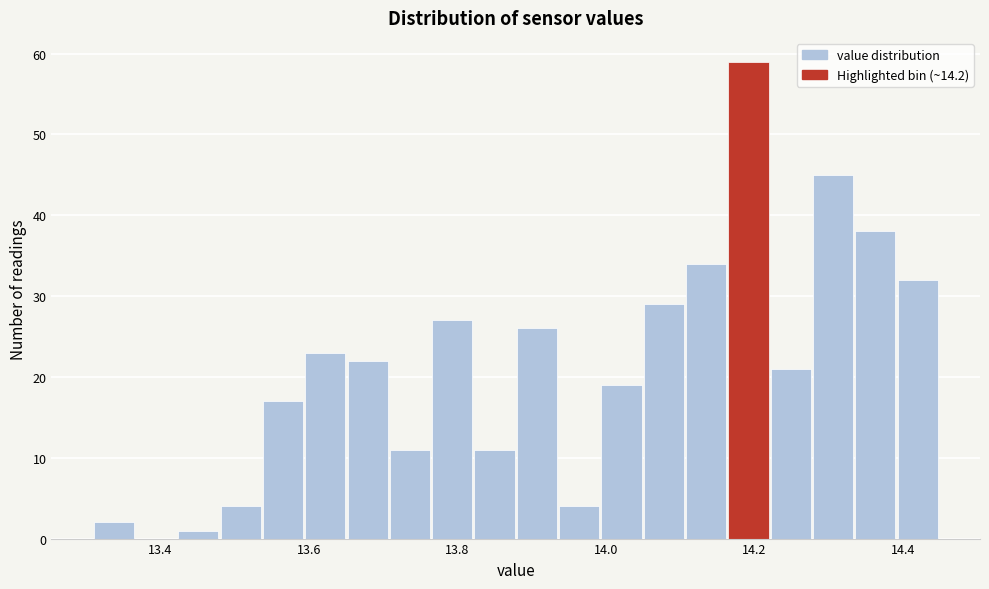

Around what value on the x-axis is the tallest bar? Give the approximate position of its centre, as read against the axis.

14.20